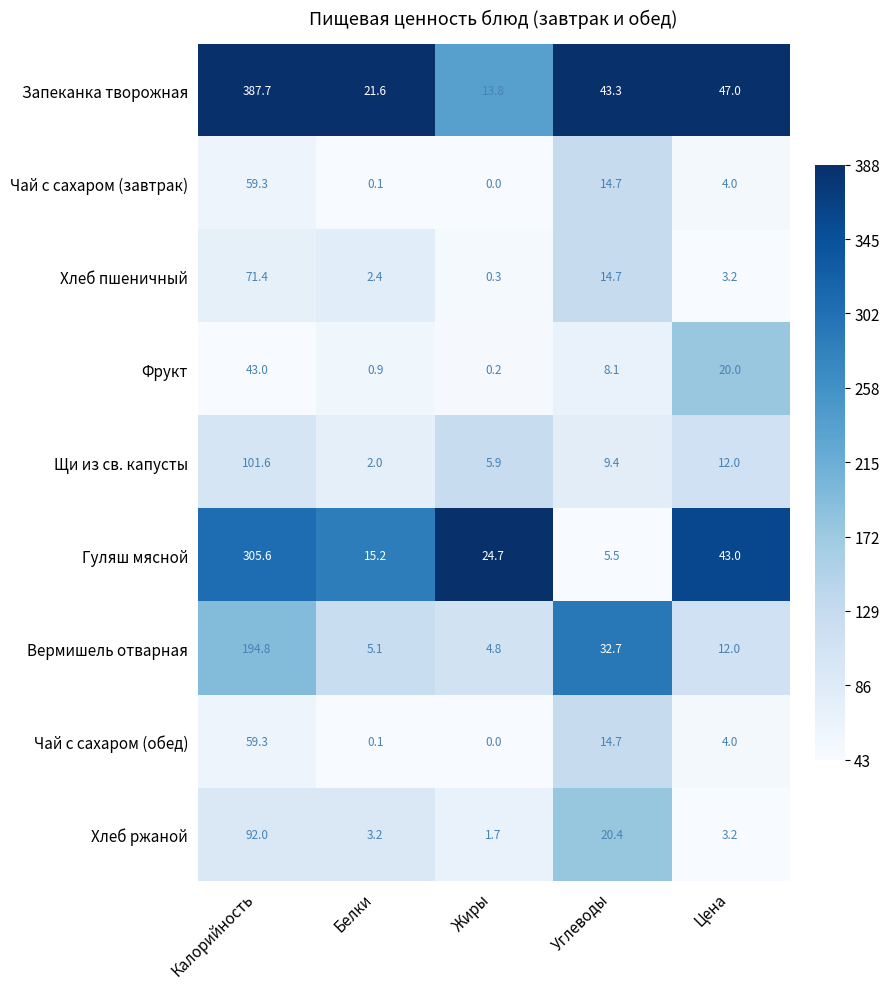

Between Углеводы and Цена, which series saw the biggest shift?

Гуляш мясной